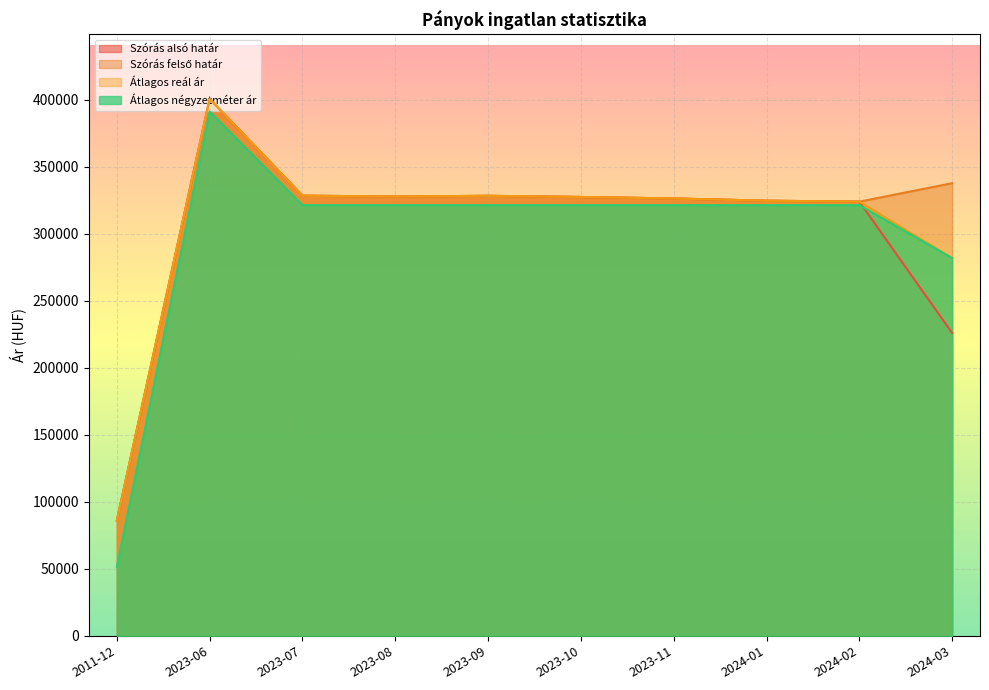

Where does the Szórás alsó határ series first go above 327340?

2023-06